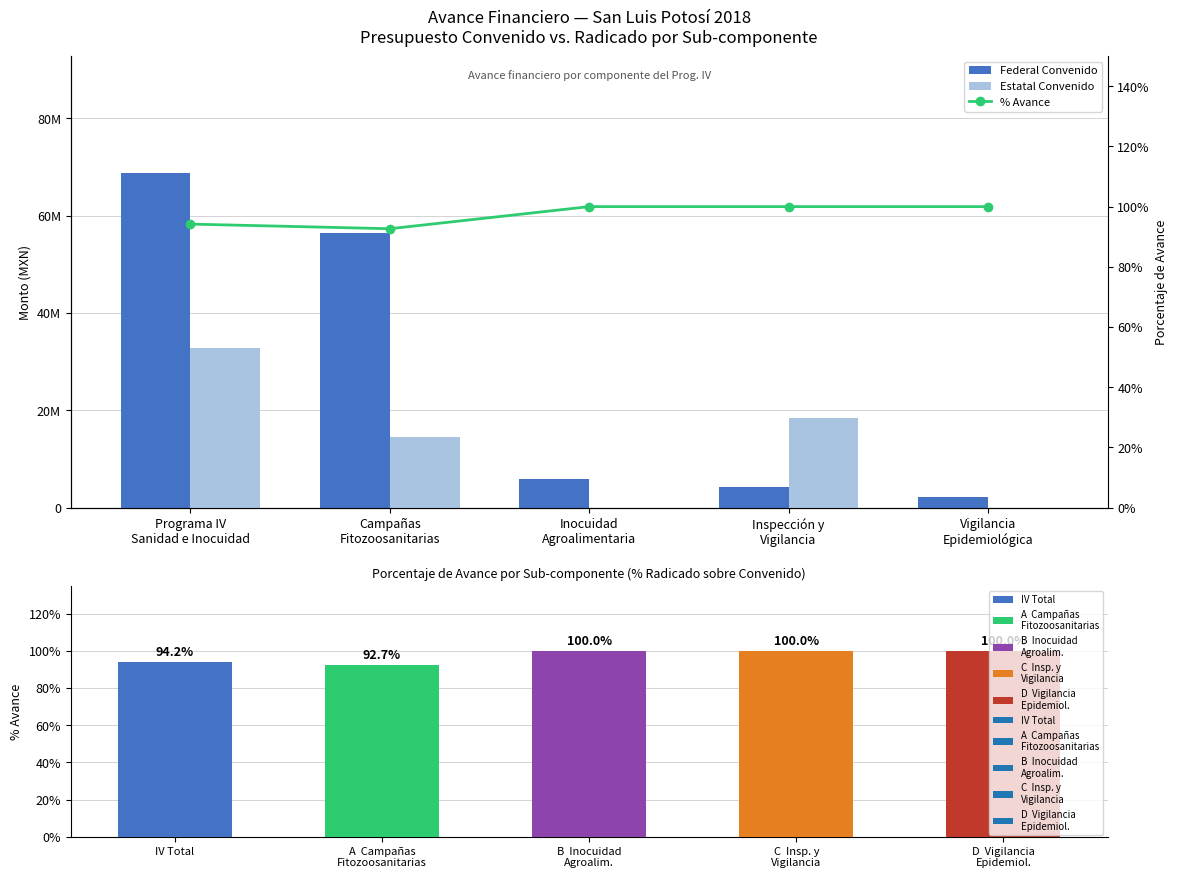

At which label does Federal Convenido reach its peak?

Programa IV
Sanidad e Inocuidad